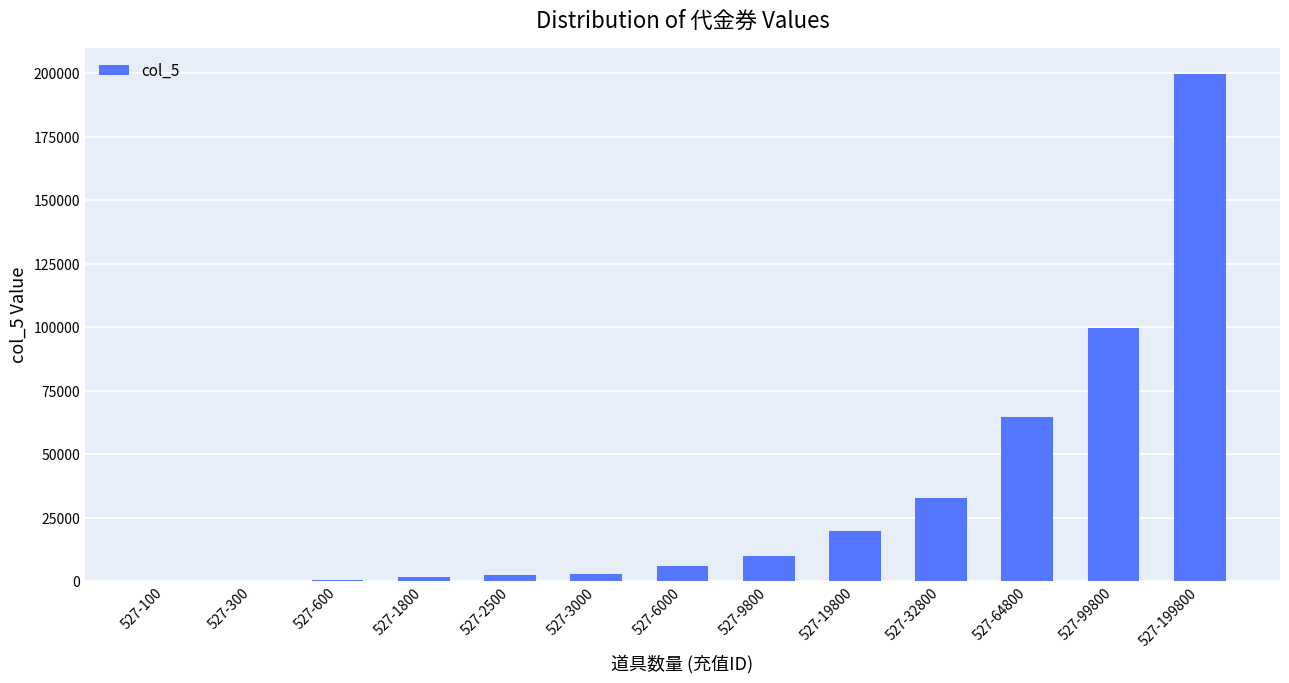

At which category does the chart reach its peak across all series?

527-199800